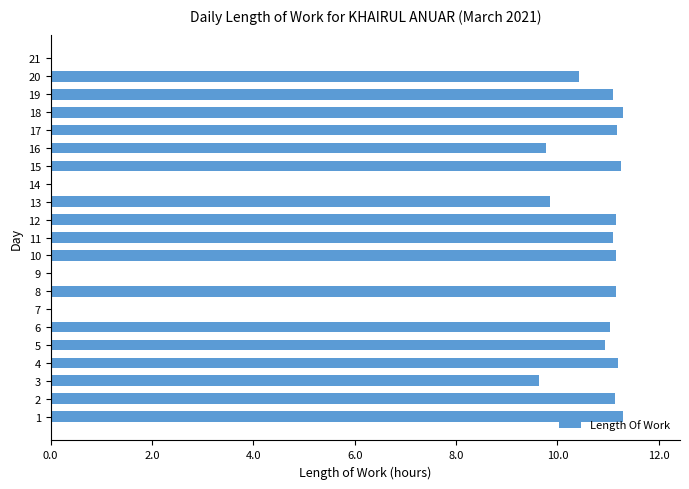

Are the bars grouped side by side (vs. stacked)?

No